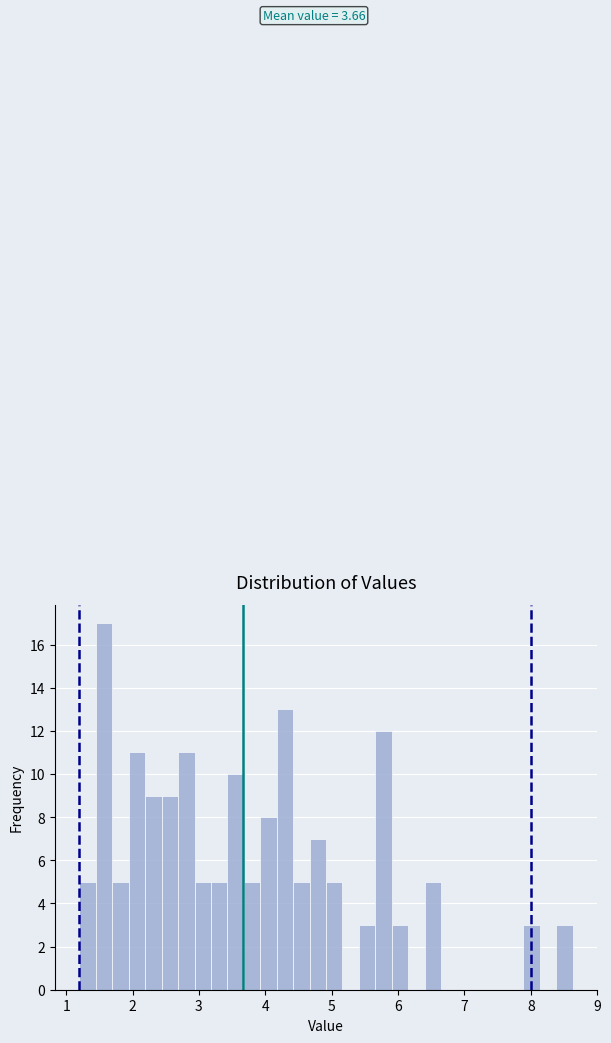

Read against the x-axis, roughly where is the centre of the tallest bar?

1.6